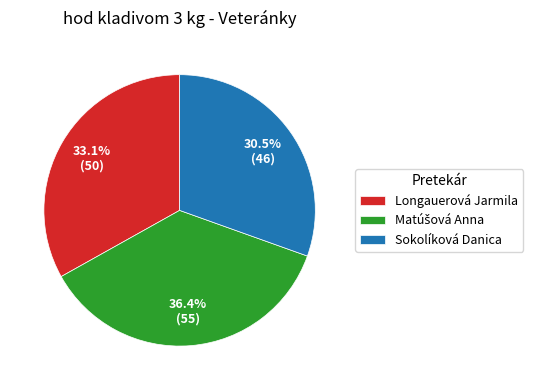

Count the number of slices in the pie.

3